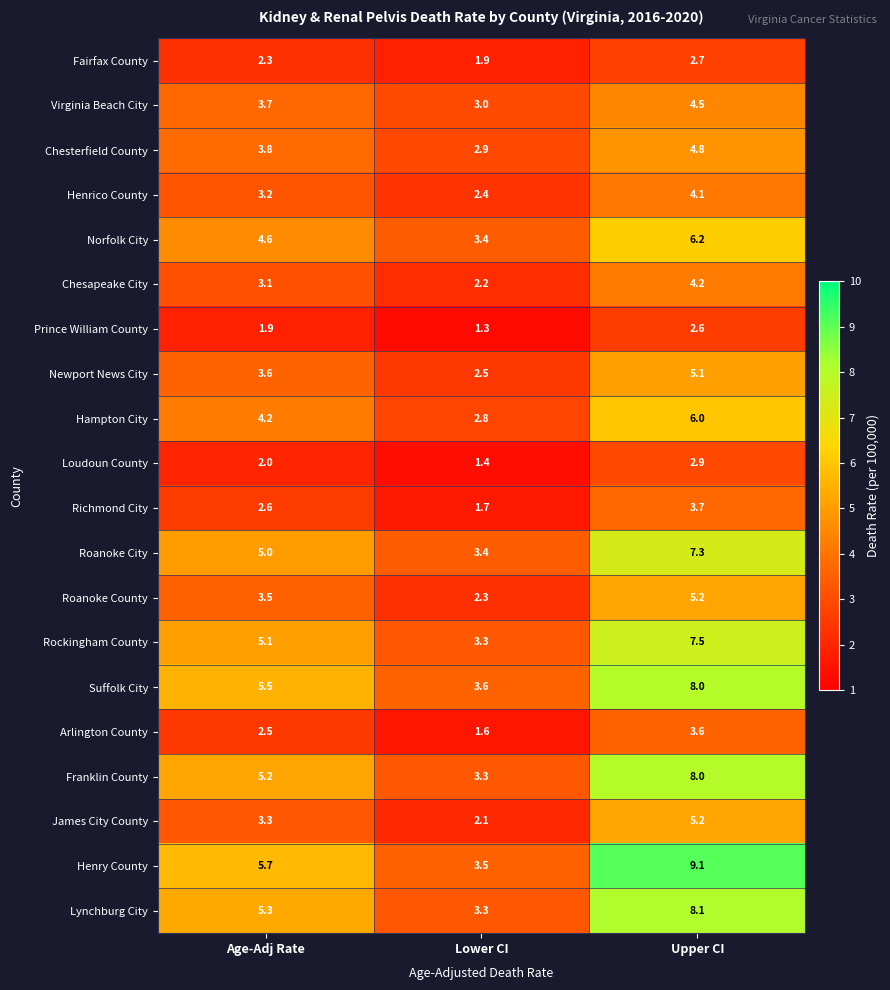

At which category does the chart reach its peak across all series?

Upper CI